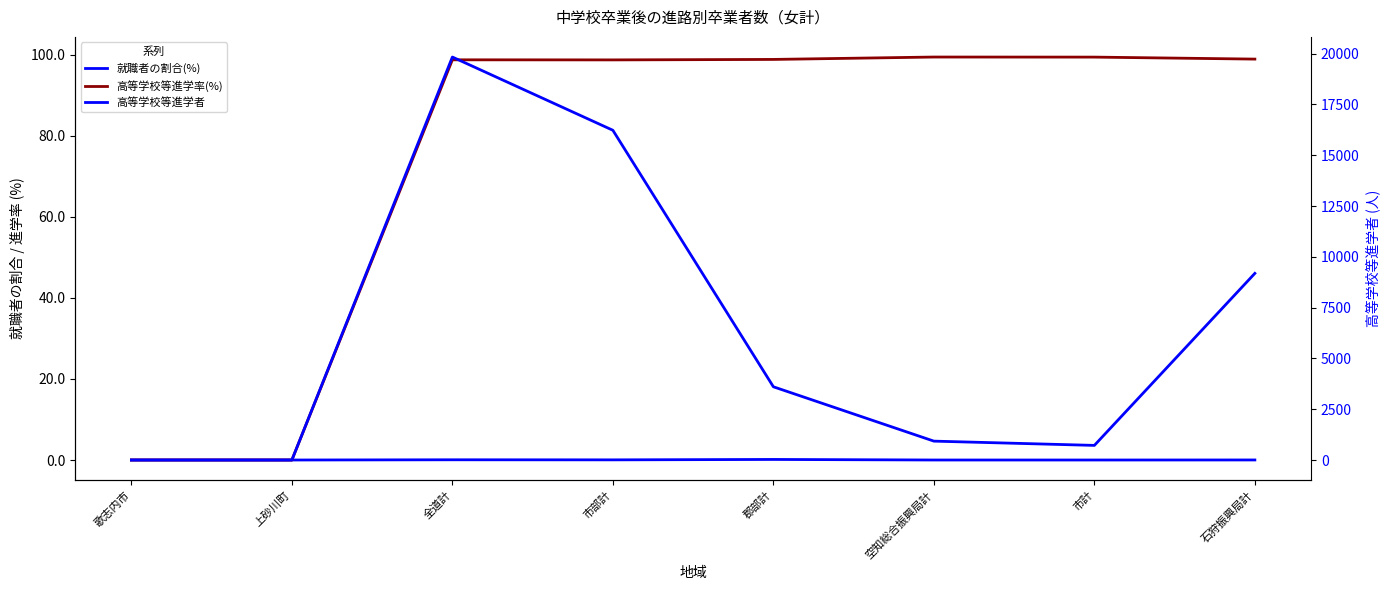

What is the label of the 8th point from the left?

石狩振興局計